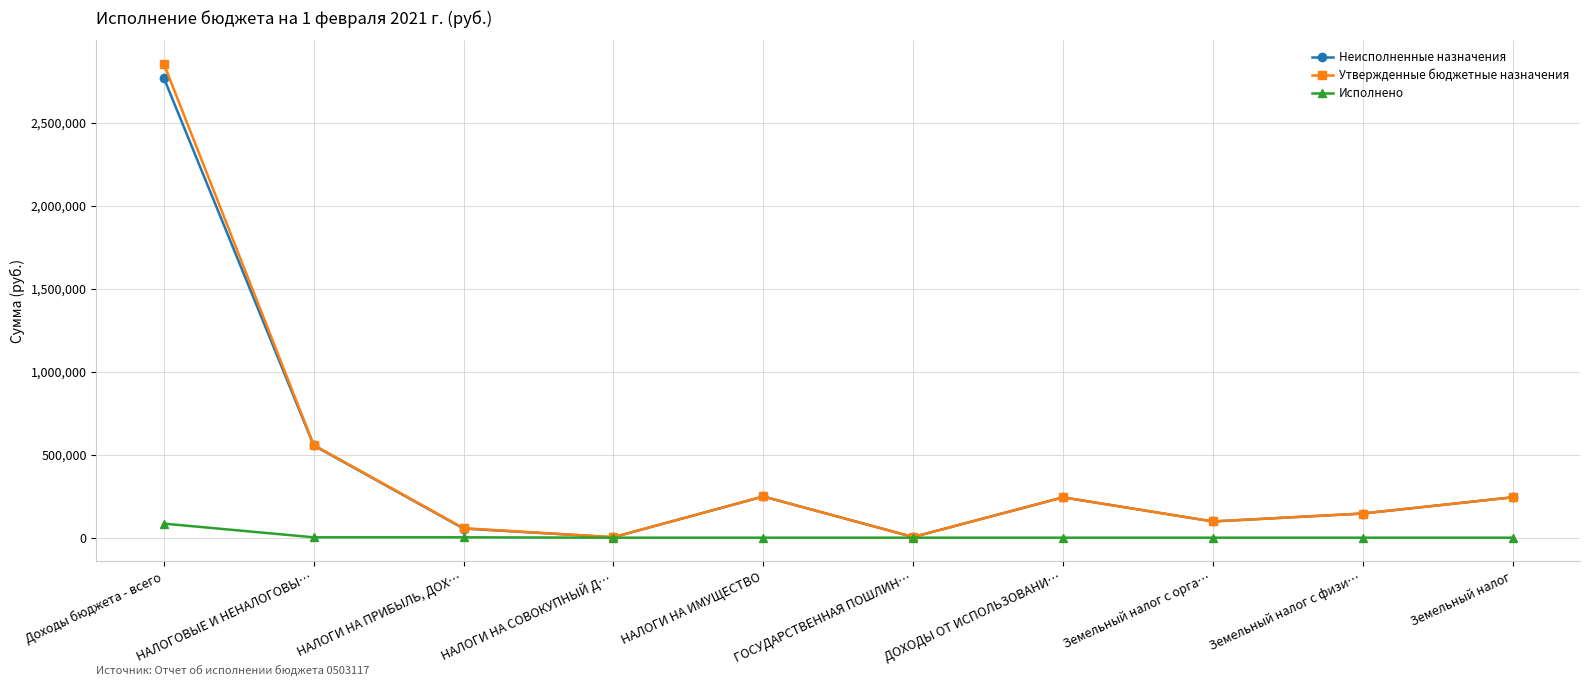

Where is the first local minimum for Утвержденные бюджетные назначения?

НАЛОГИ НА СОВОКУПНЫЙ Д…